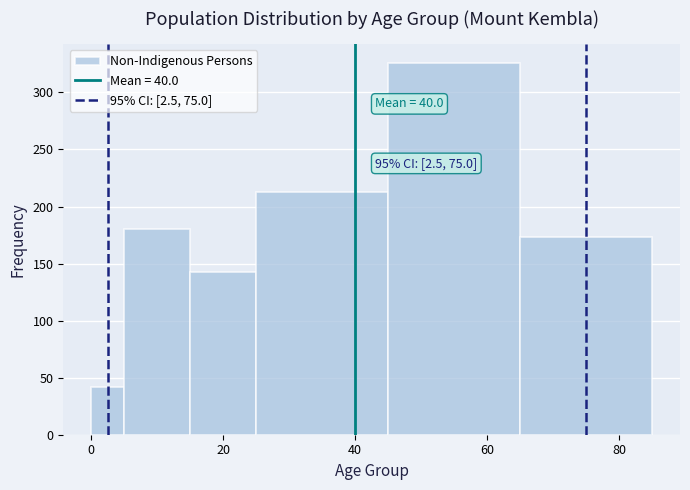

Around what value on the x-axis is the tallest bar? Give the approximate position of its centre, as read against the axis.

56